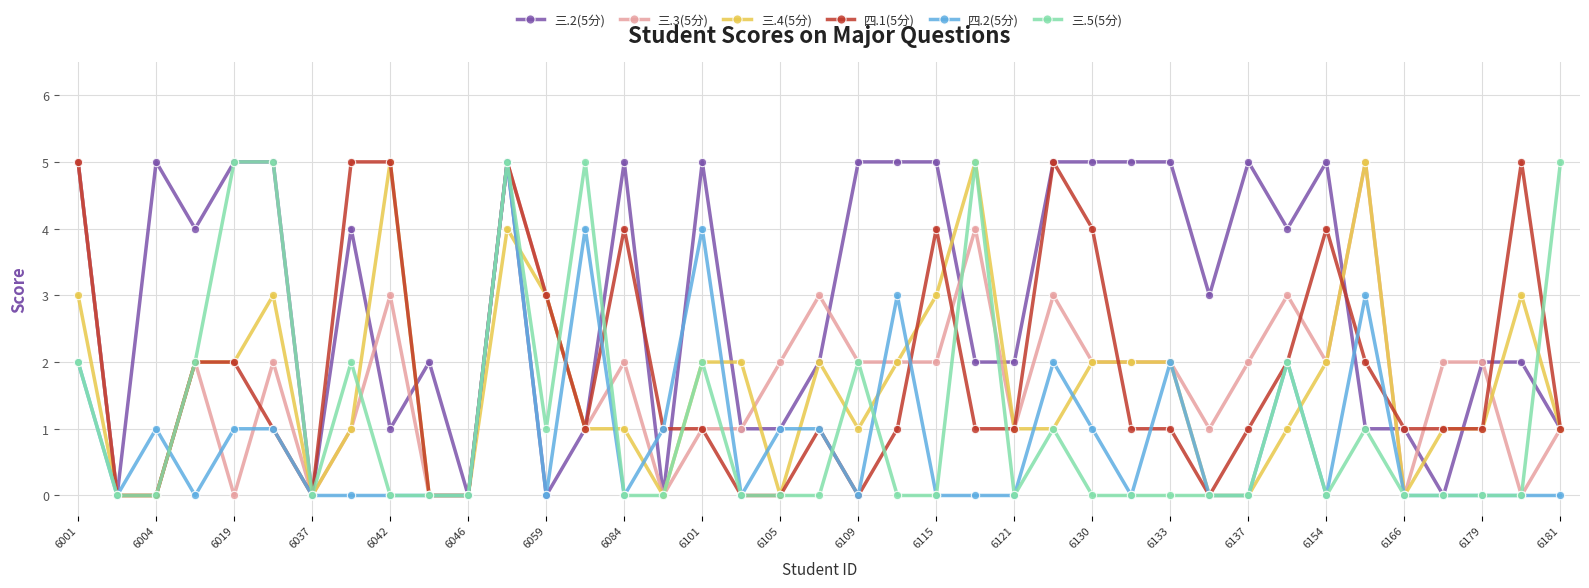

True or false: 三.2(5分) has more than 2 interior local peaks.

True